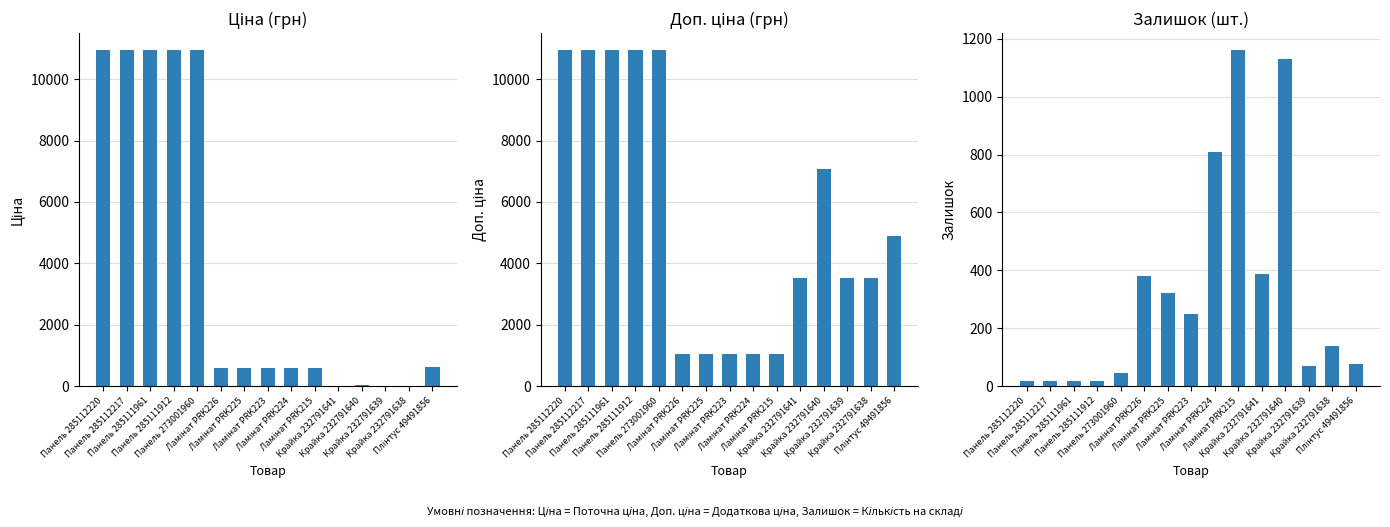

Which series has the largest range (max minus min)?

Ціна